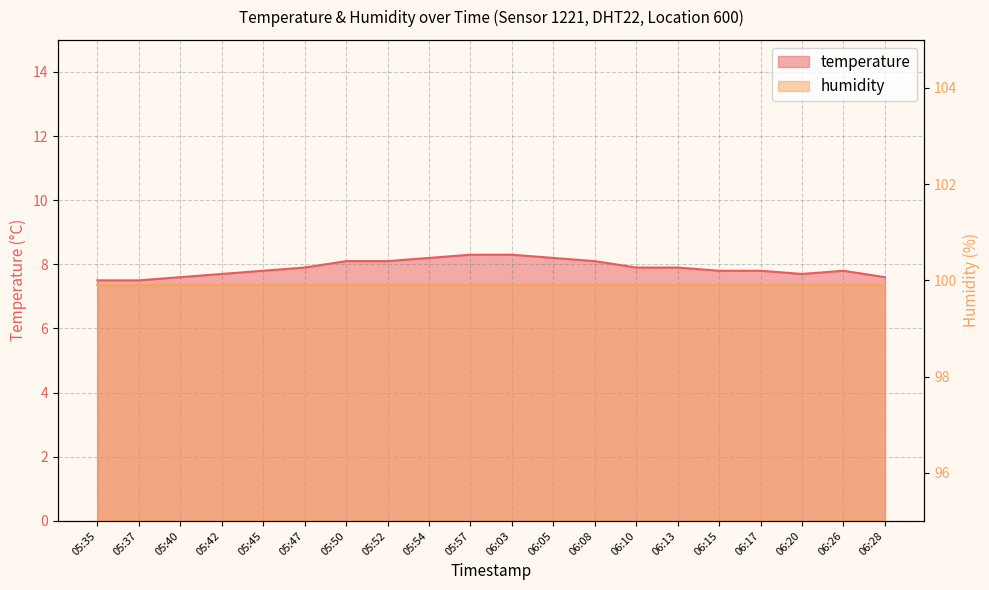

Is it true that the value at 06:17 is 7.8?

True